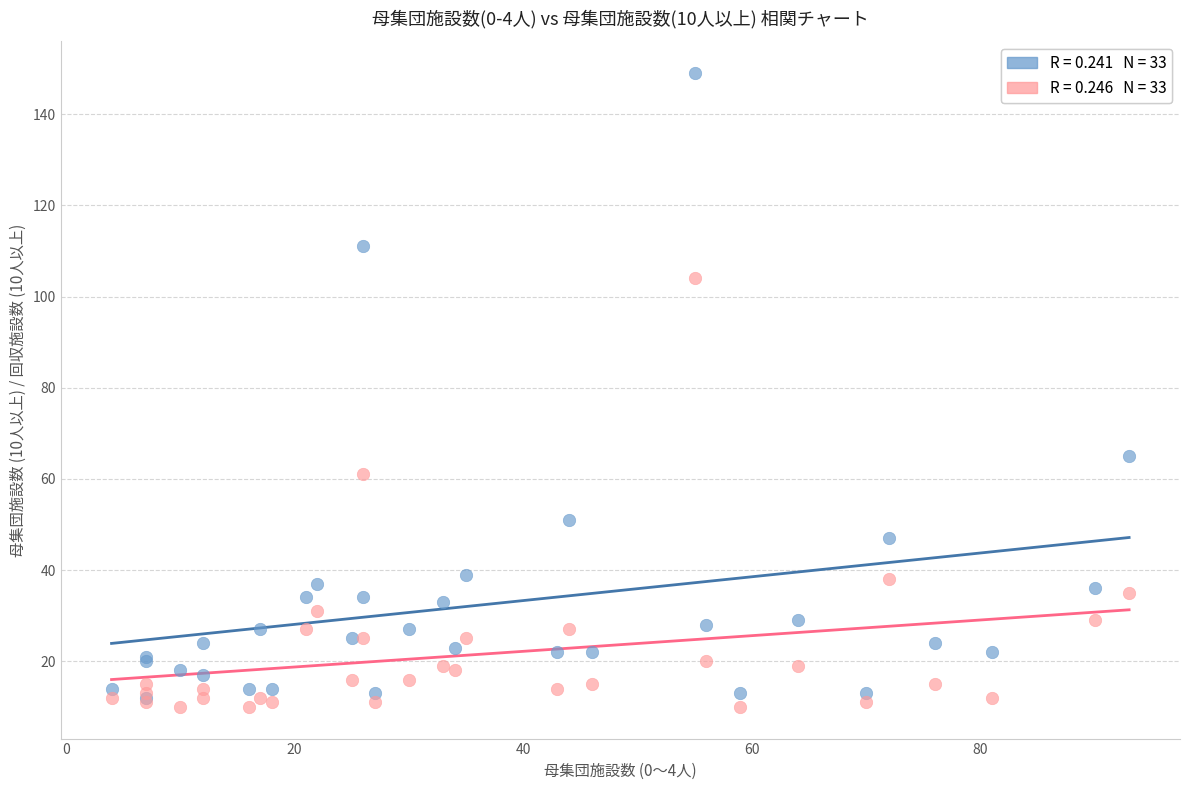

Across all series, what Y value is closest to 79?

65